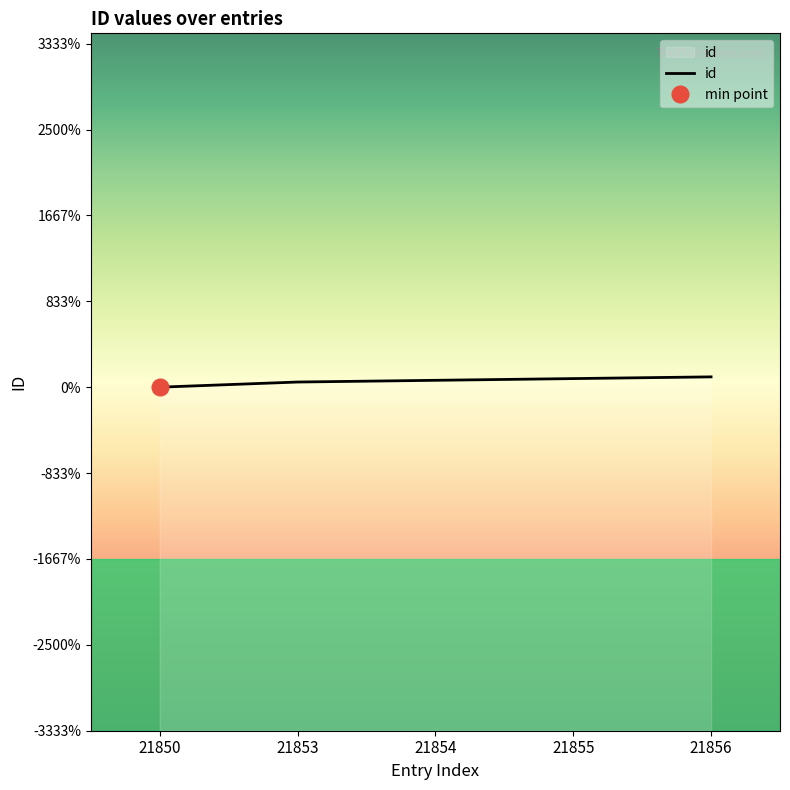

List the labels in order of value, smallest first.

21850, 21853, 21854, 21855, 21856